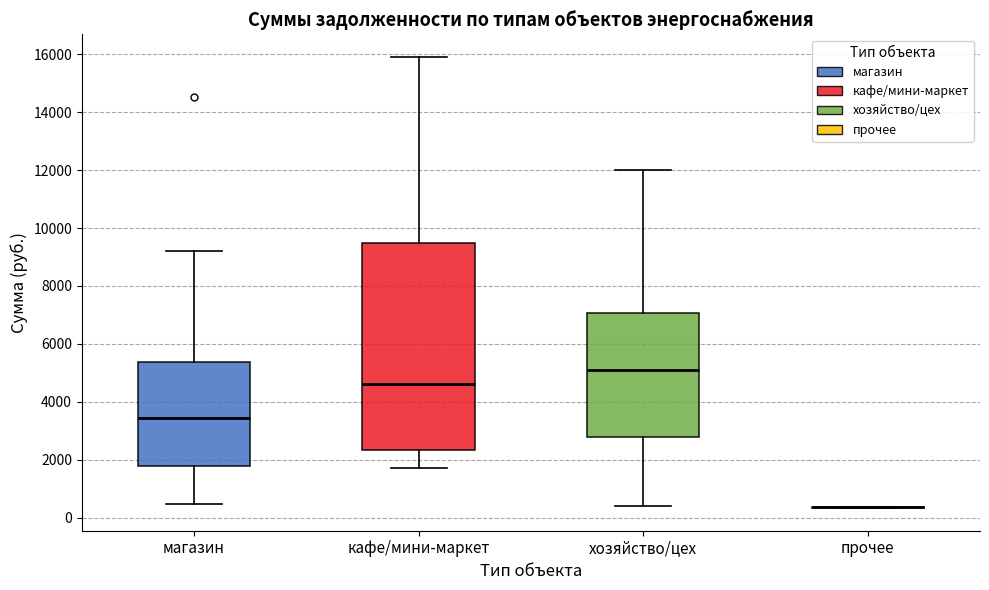

Reading left to right, read every box against the y-axis: the position of its median line, the range the box covers, and the ends of its whiskers. The values are not printed on the chart, so give them approximately, as read against the axis.

магазин: median 3400, box 1800 to 5400, whiskers 400 to 9200
кафе/мини-маркет: median 4600, box 2400 to 9600, whiskers 1800 to 16000
хозяйство/цех: median 5200, box 2800 to 7000, whiskers 400 to 12000
прочее: box collapsed to a line at 400, whiskers 400 to 400